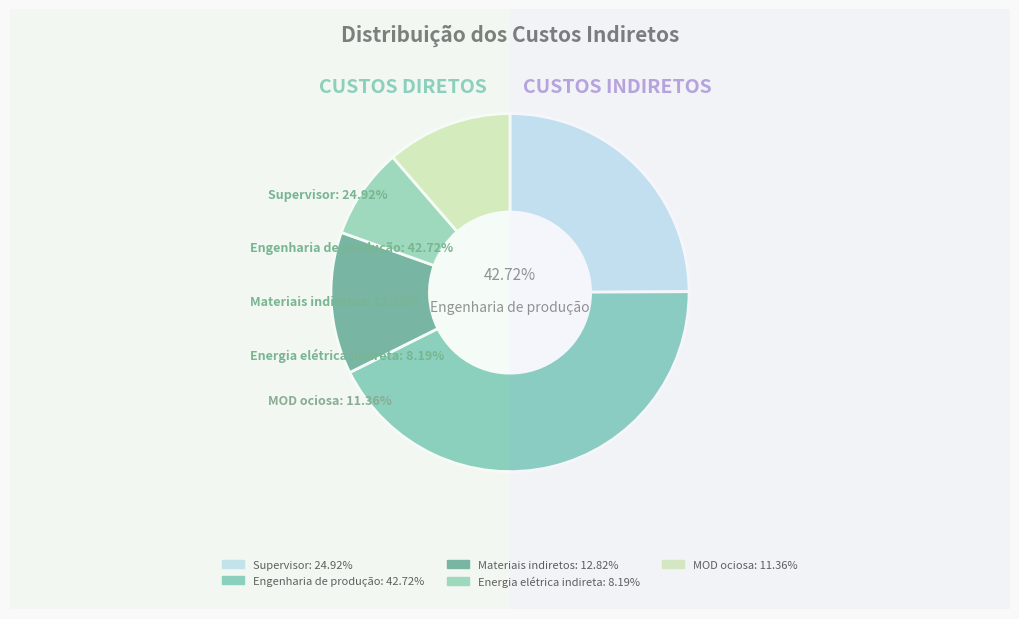

What is the total percentage of Energia elétrica indireta and Engenharia de produção?

50.9%